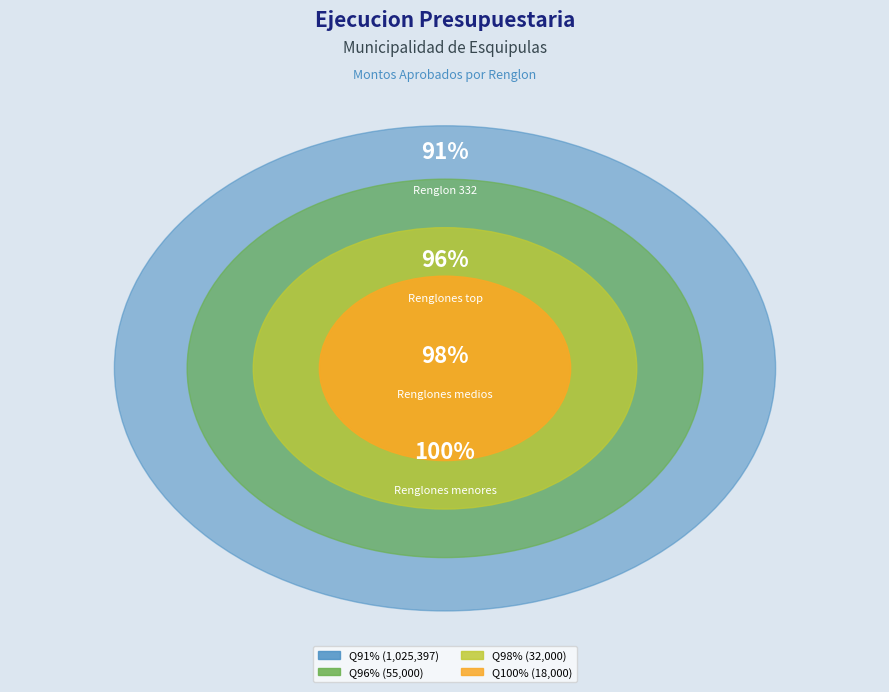

Is 332 the majority of the pie?

Yes